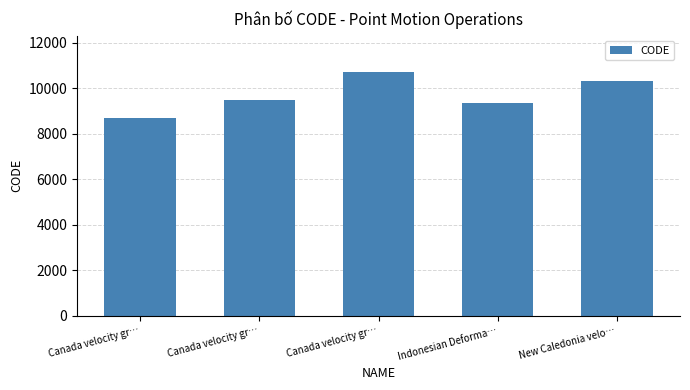

The value at Canada velocity gr… is 9483. True or false?

True